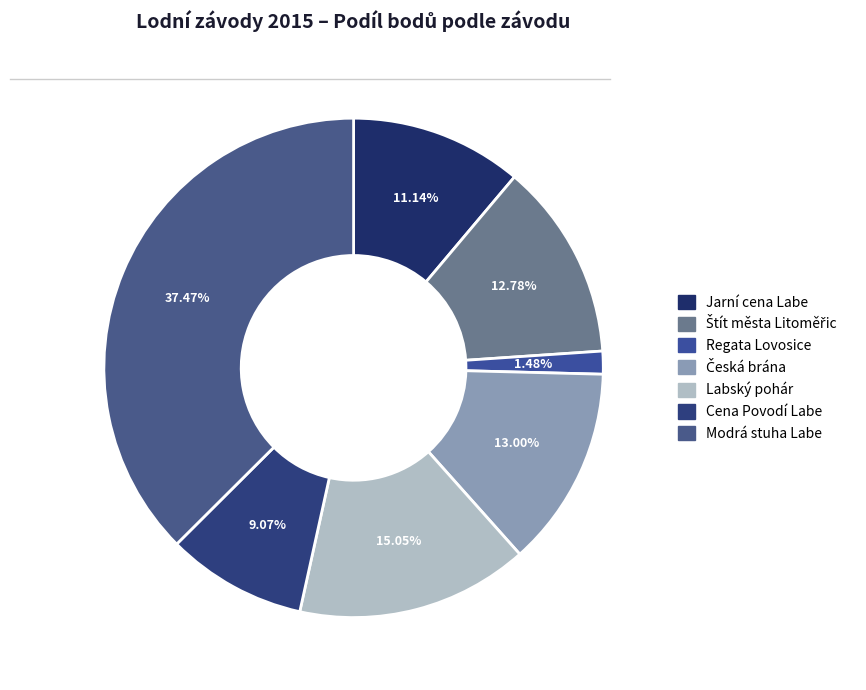

Rank the categories by value from lowest to highest.

Regata Lovosice, Cena Povodí Labe, Jarní cena Labe, Štít města Litoměřic, Česká brána, Labský pohár, Modrá stuha Labe